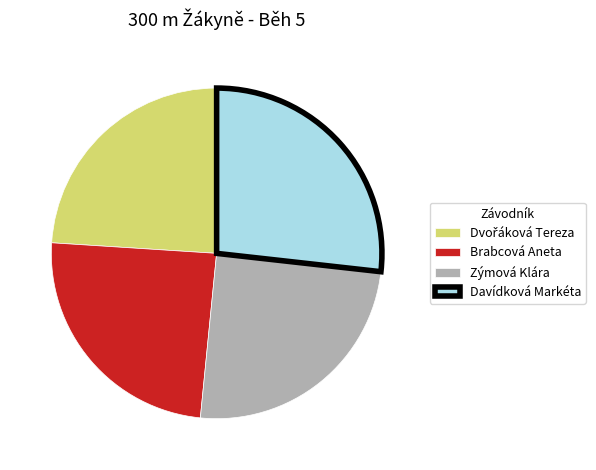

Which slice is the largest?

Davídková Markéta